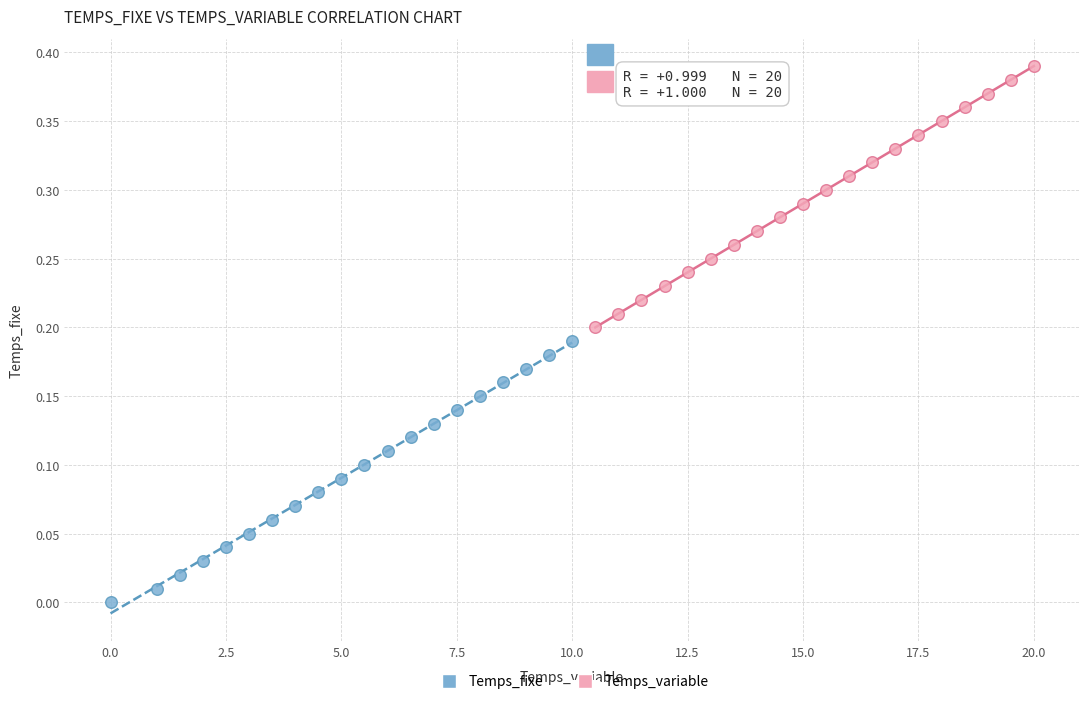

Which series reaches the minimum Y coordinate?

Temps_fixe